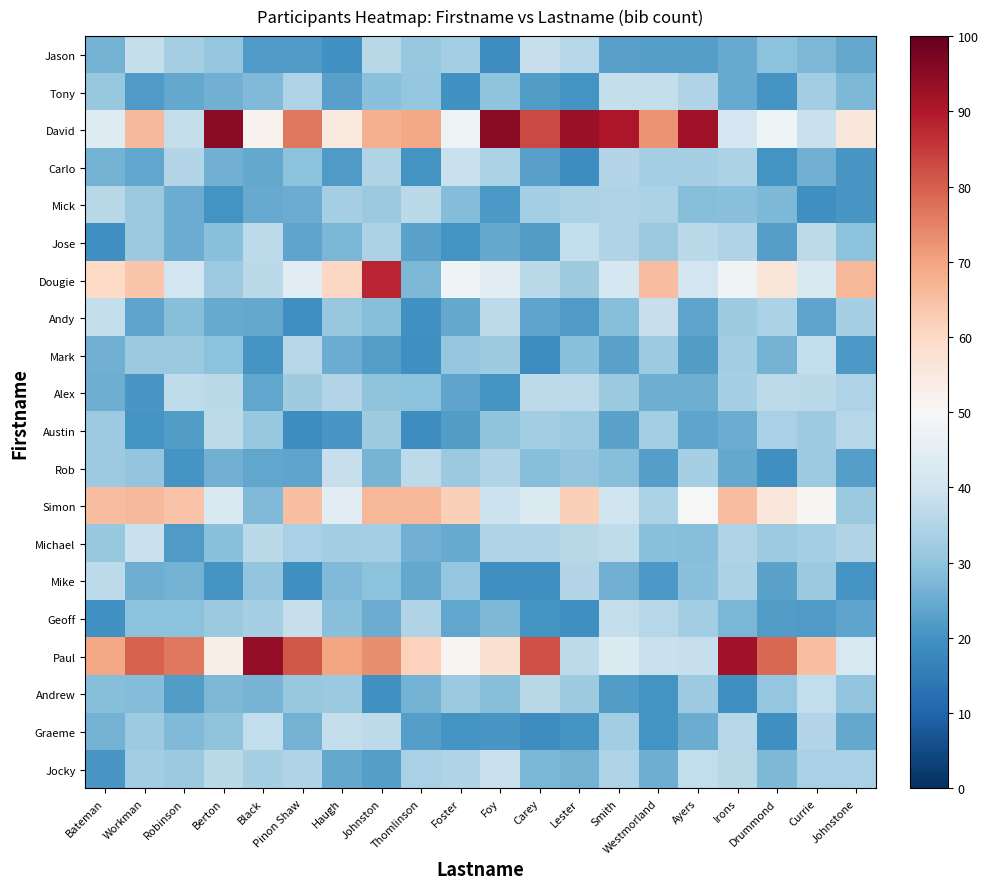

What is the difference between the highest and lowest values at Black?

73.6